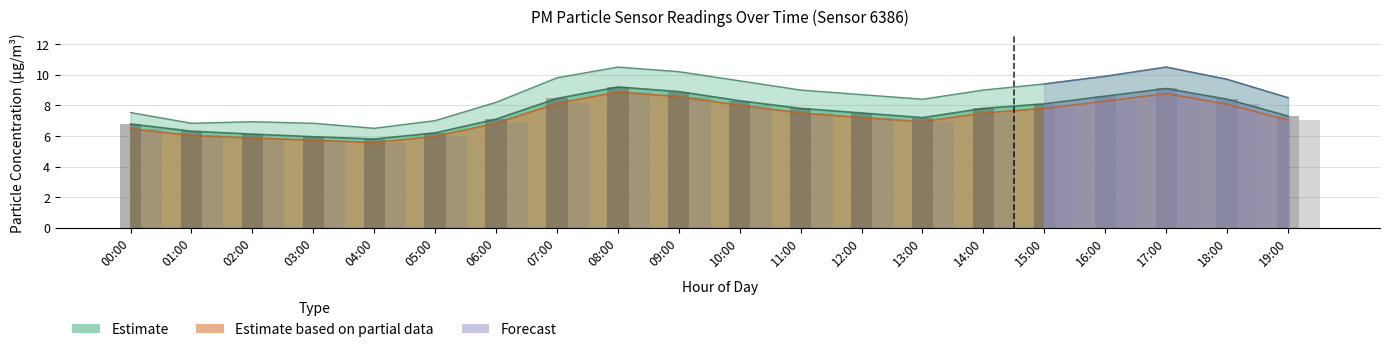

The P2 (PM2.5) series shows 6.9 at 13:00. True or false?

True